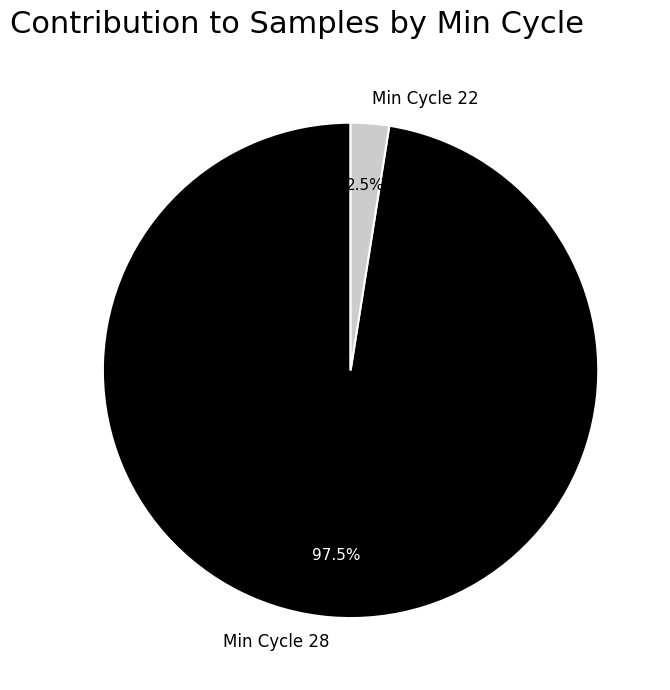

Combined, what portion of the pie is Min Cycle 28 and Min Cycle 22?

100.0%